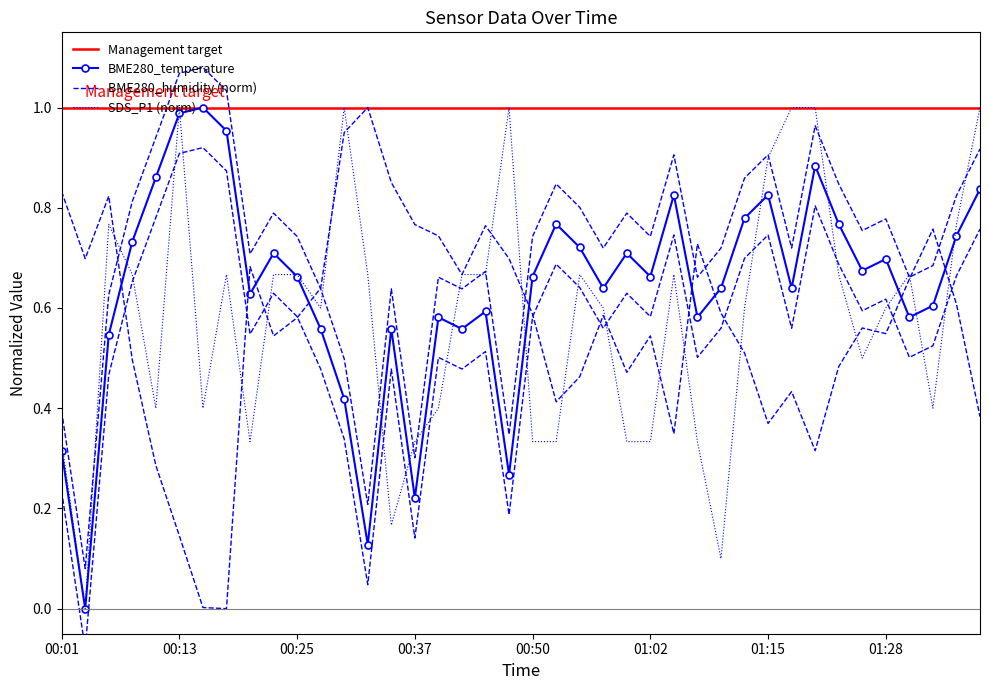

What is the sum of all BME280_temperature values?

25.5